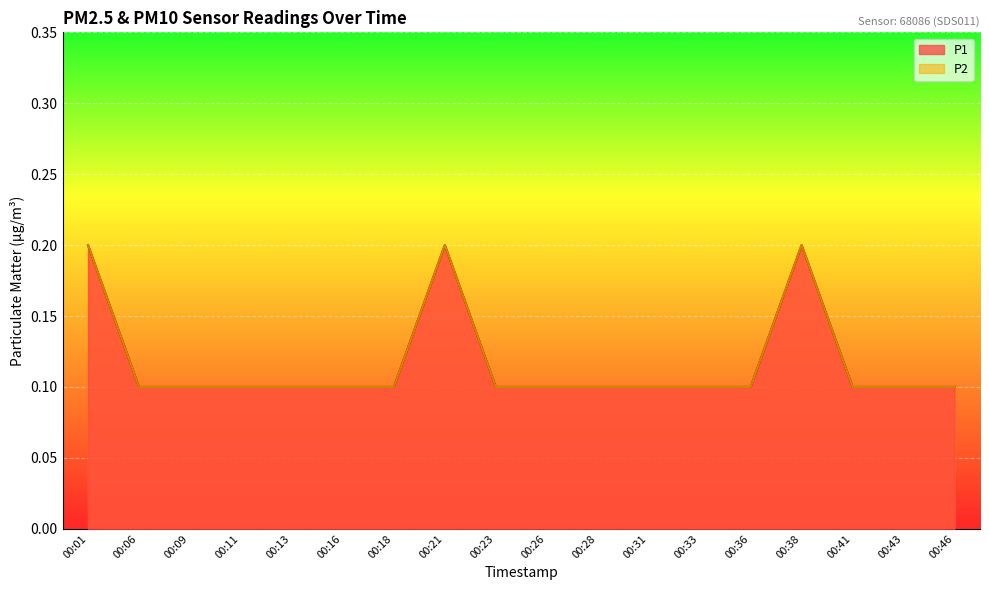

How many series are shown in this chart?

2